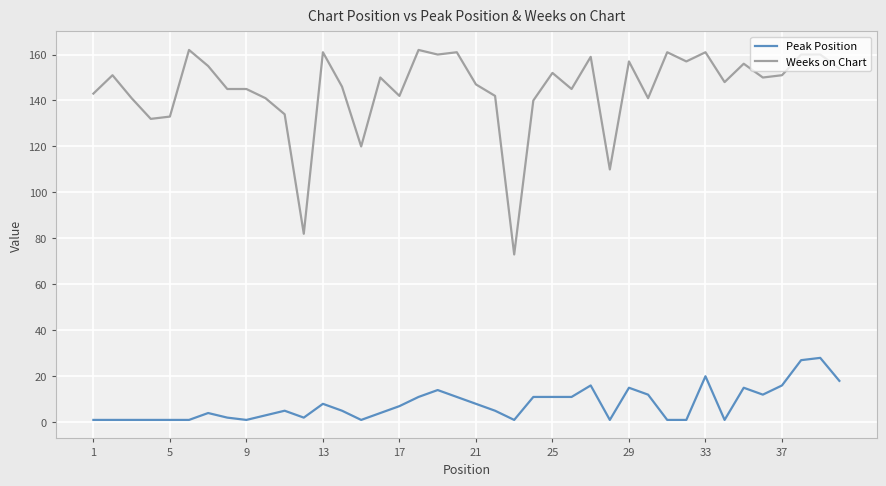

List the series in order of their overall mean, lowest first.

Peak Position, Weeks on Chart